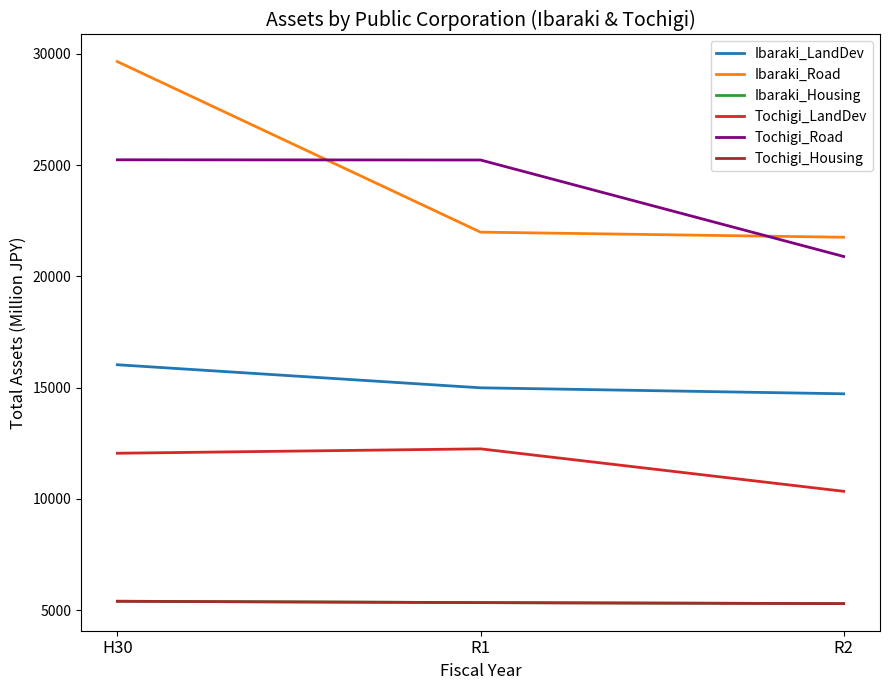

At which label does Tochigi_Road reach its minimum?

R2